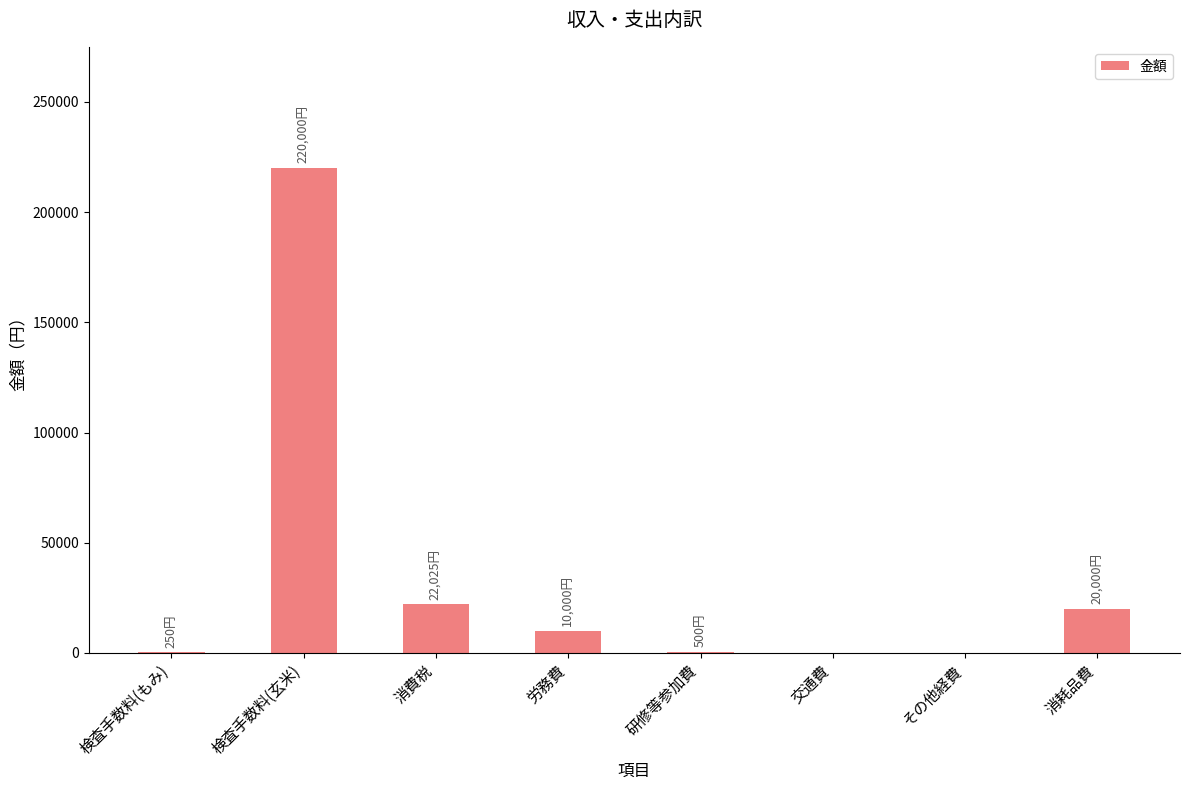

The chart shows a value of 500 at 研修等参加費. True or false?

True